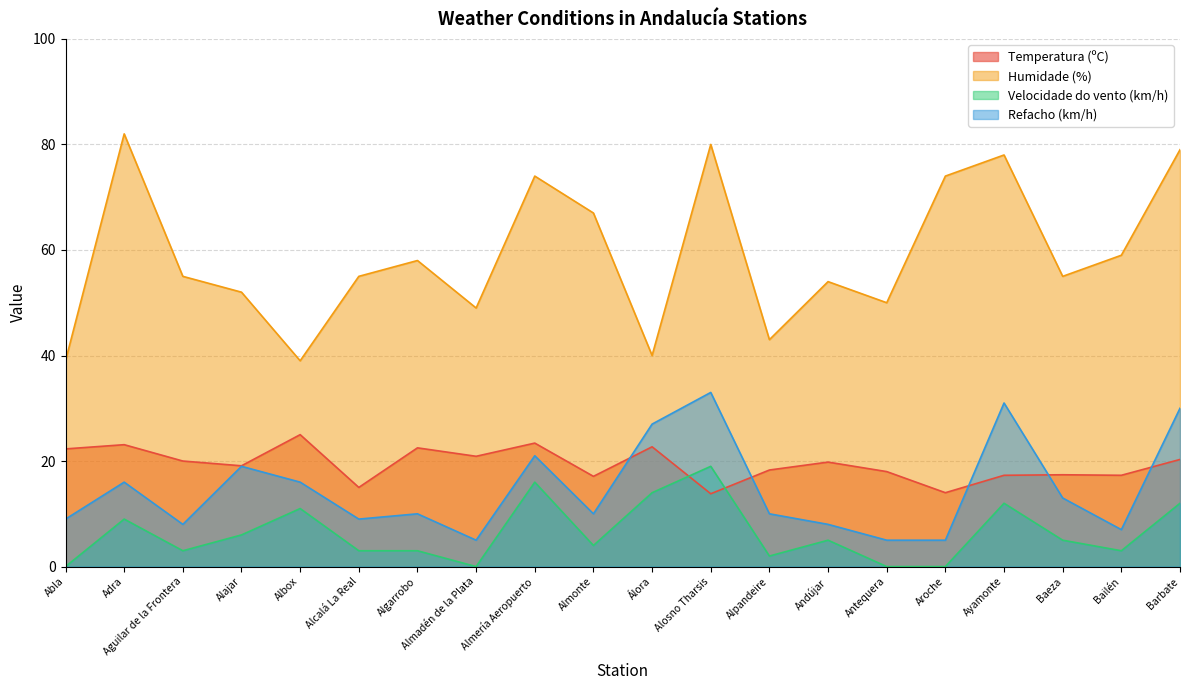

What is the lowest value of the Temperatura (ºC) series?

13.8